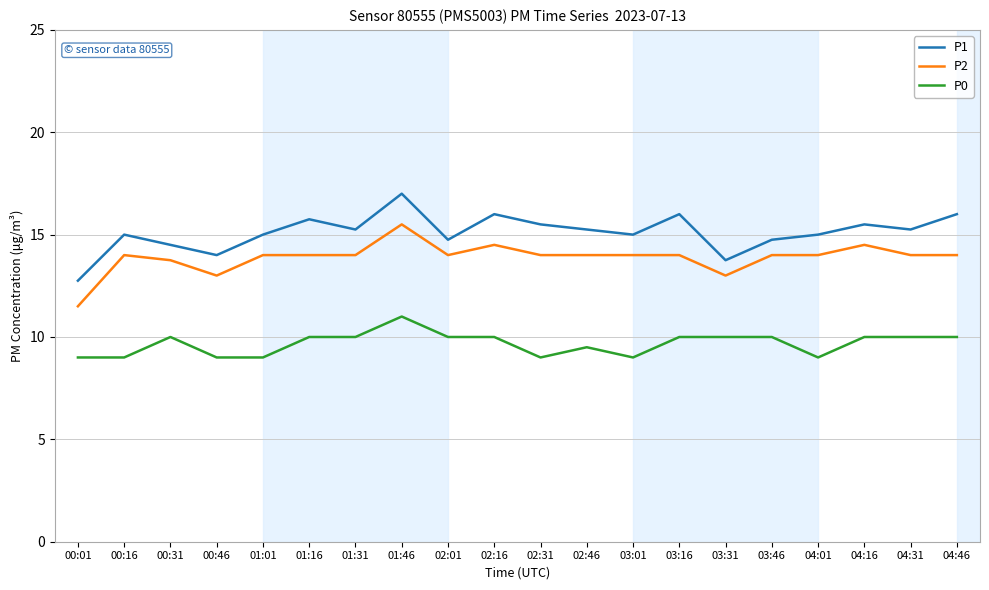

What position from the right is 03:31?

6